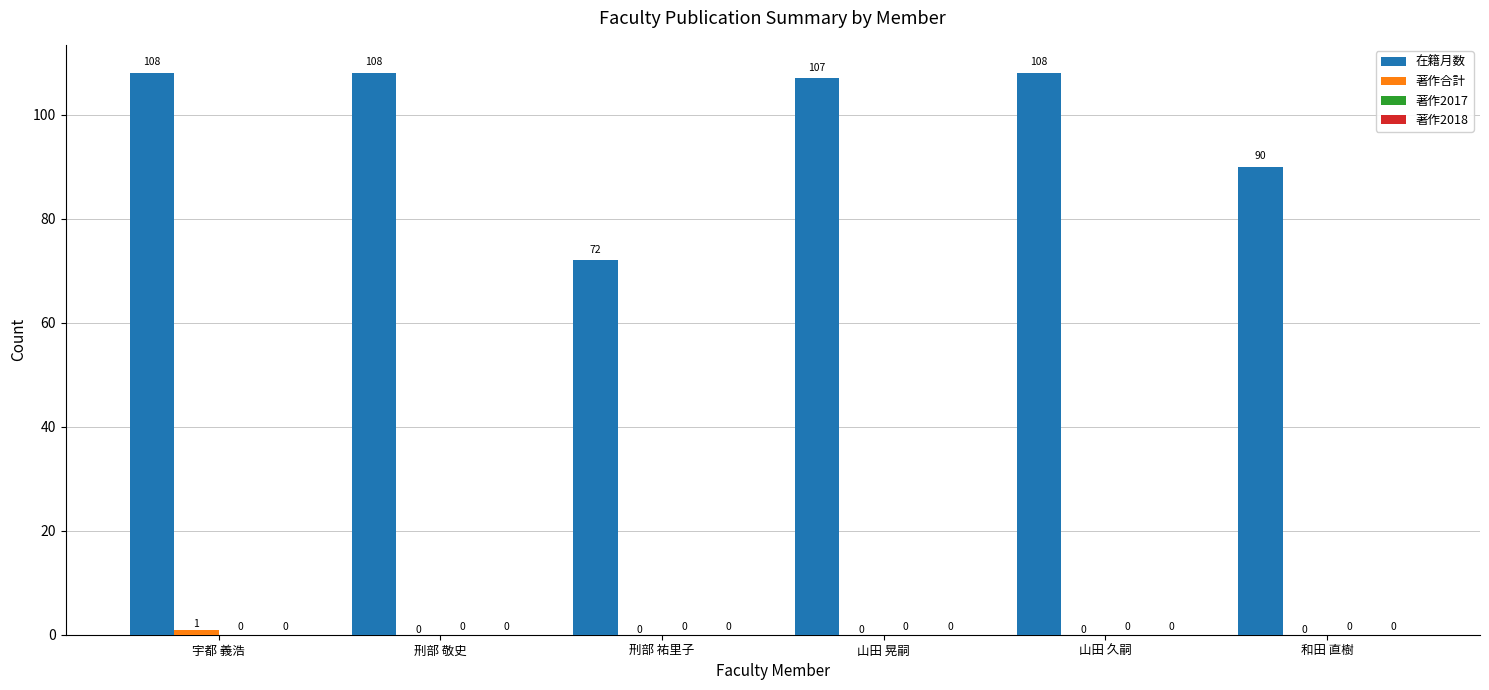

What is the average value of the 在籍月数 series?

99